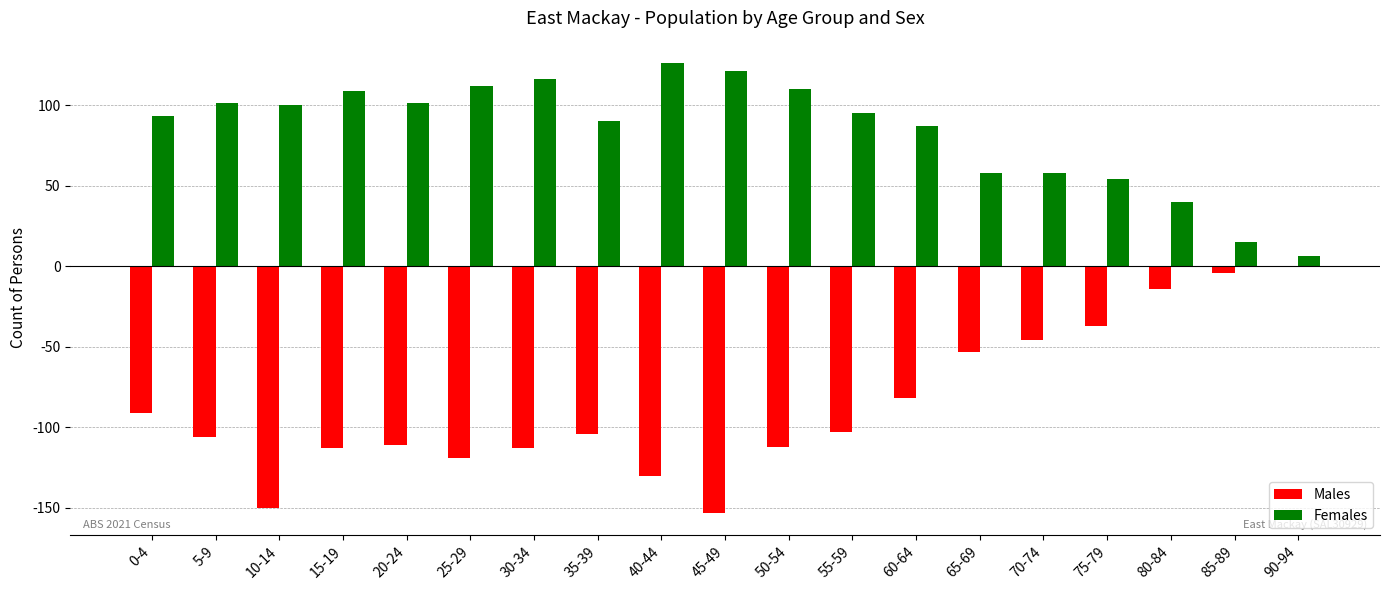

At which label does Males first exceed -104?

0-4